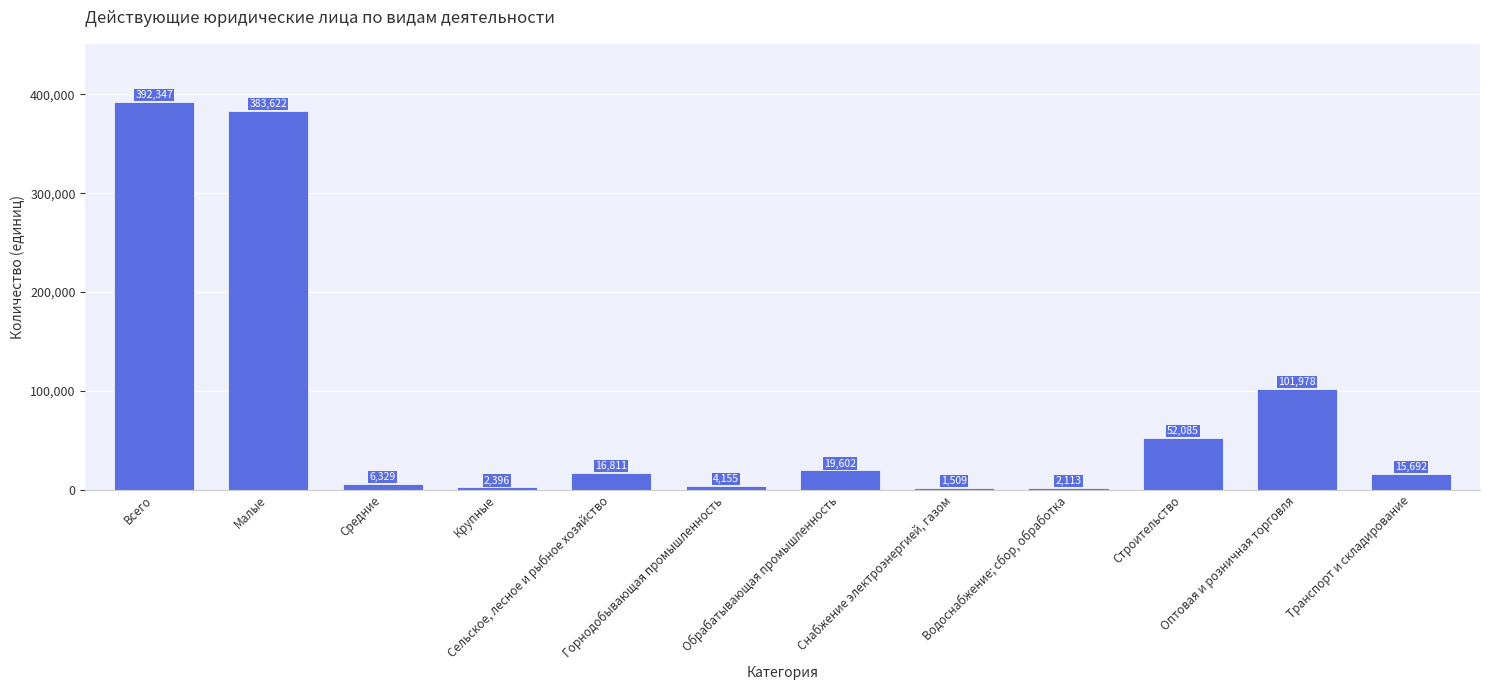

How many categories are shown in the chart?

12